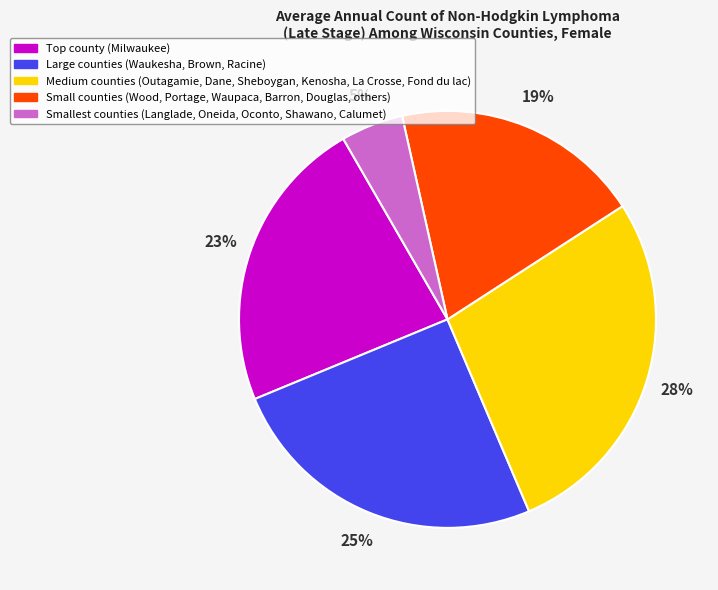

To the nearest percent, what is the average slice percentage?

20%